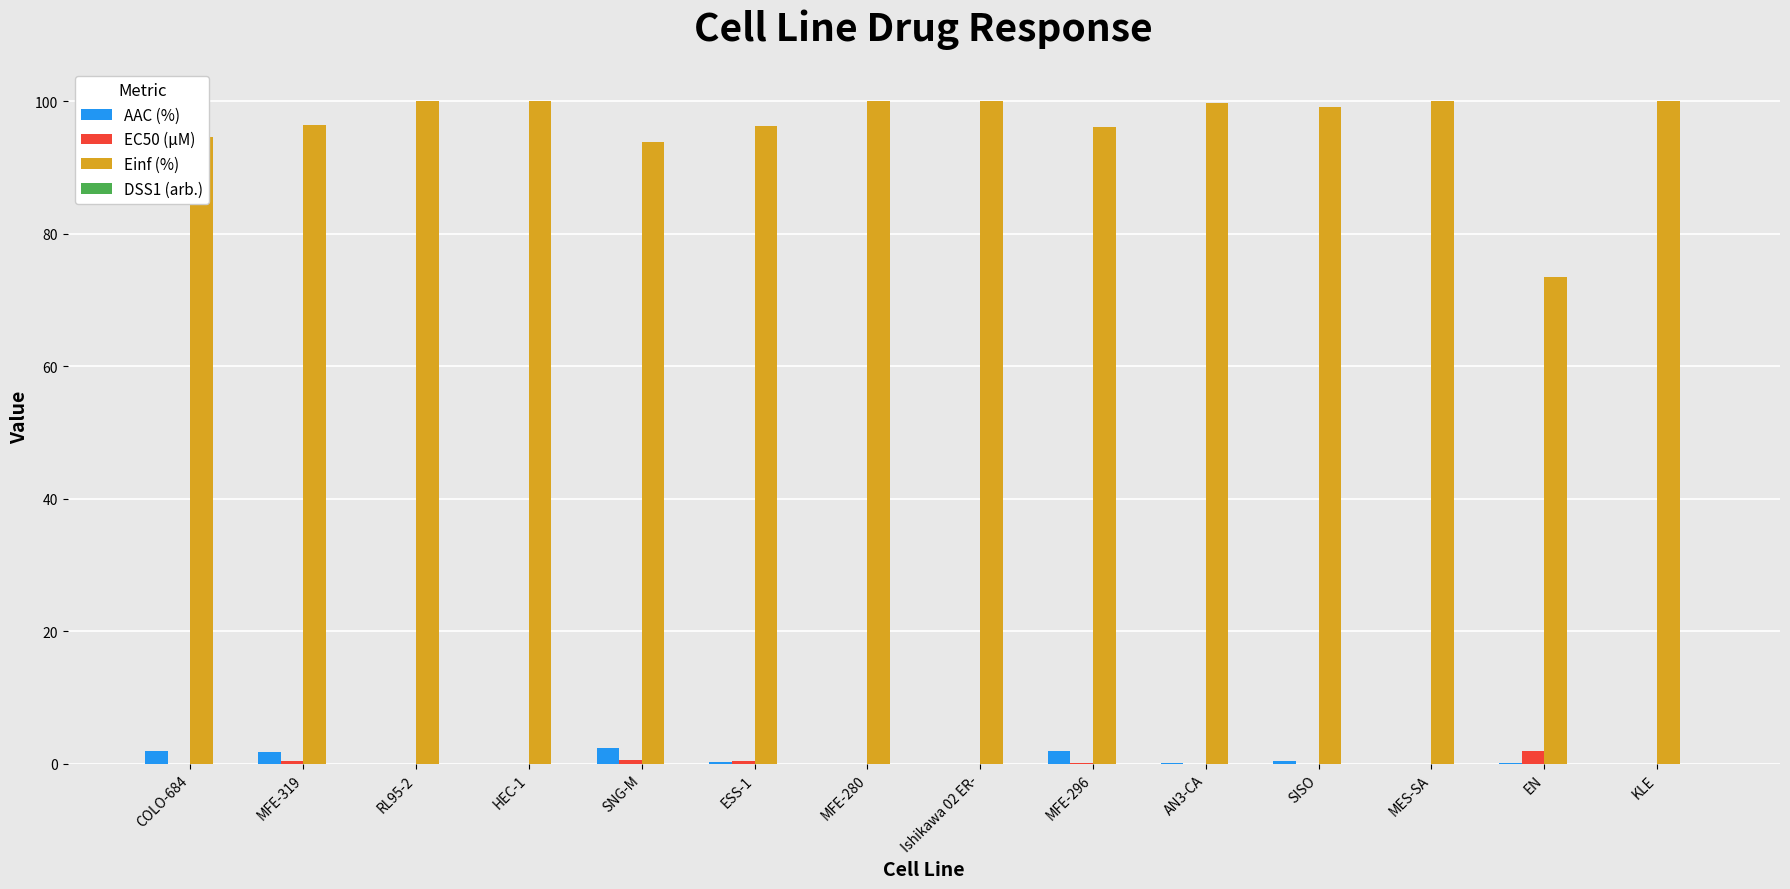

What is the total value across all series at COLO-684?

96.5